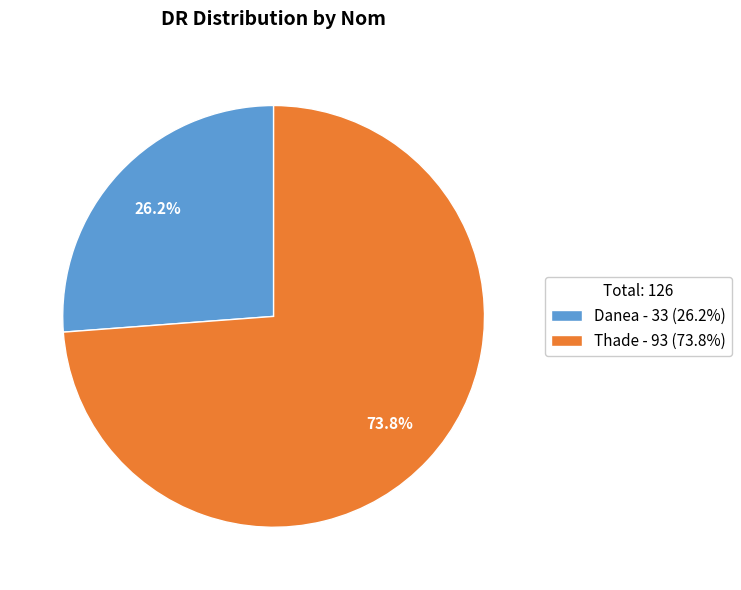

What percentage do Thade and Danea together represent?

100.0%